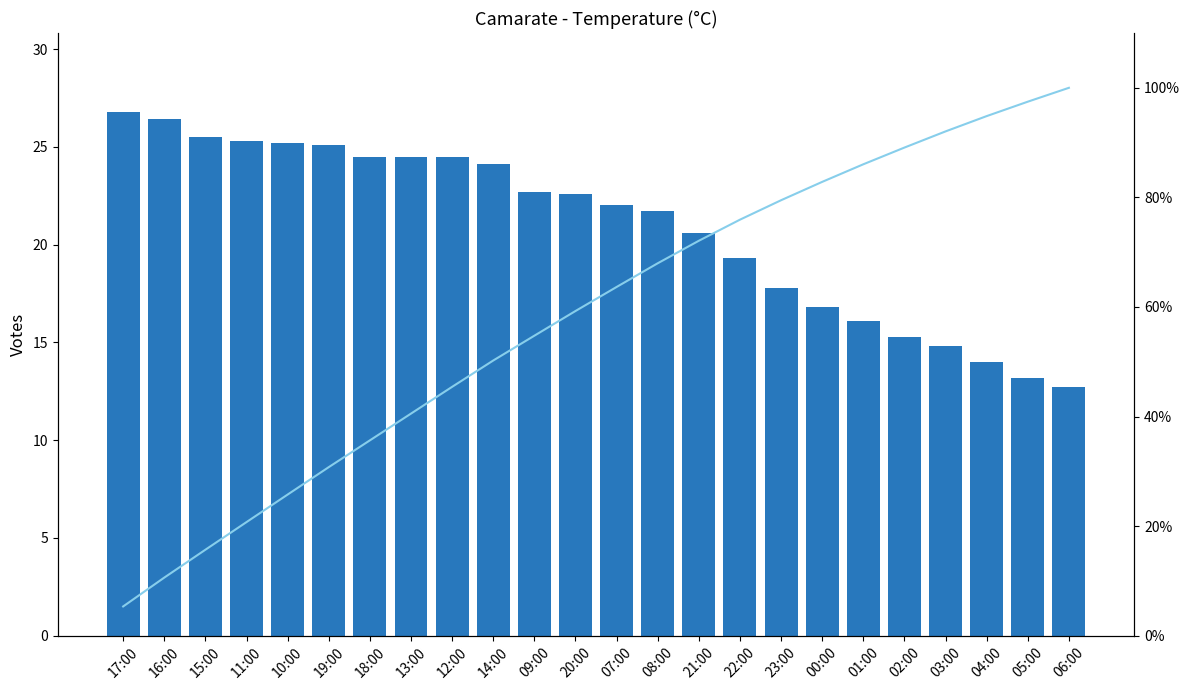

Which series has the largest range (max minus min)?

Cumulative %